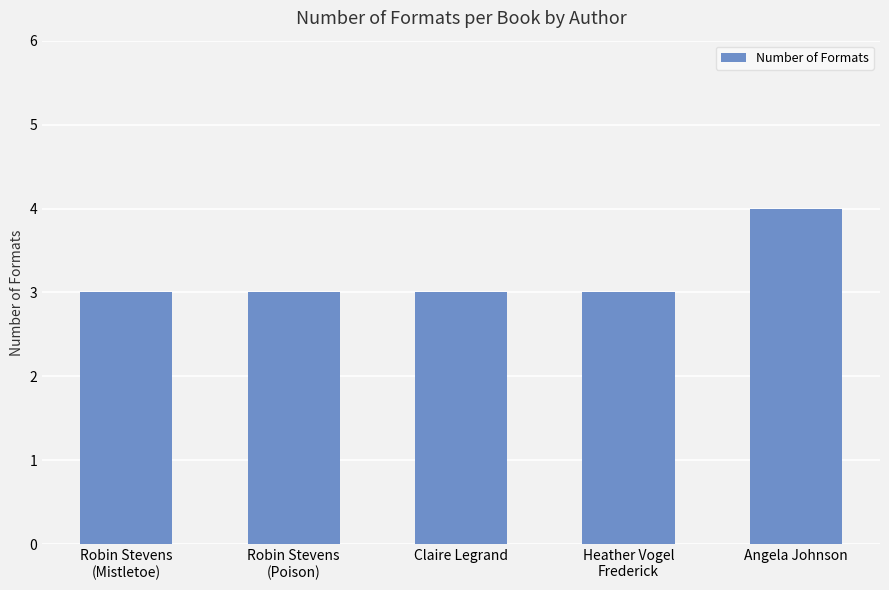

The chart shows a value of 3 at Robin Stevens
(Mistletoe). True or false?

True